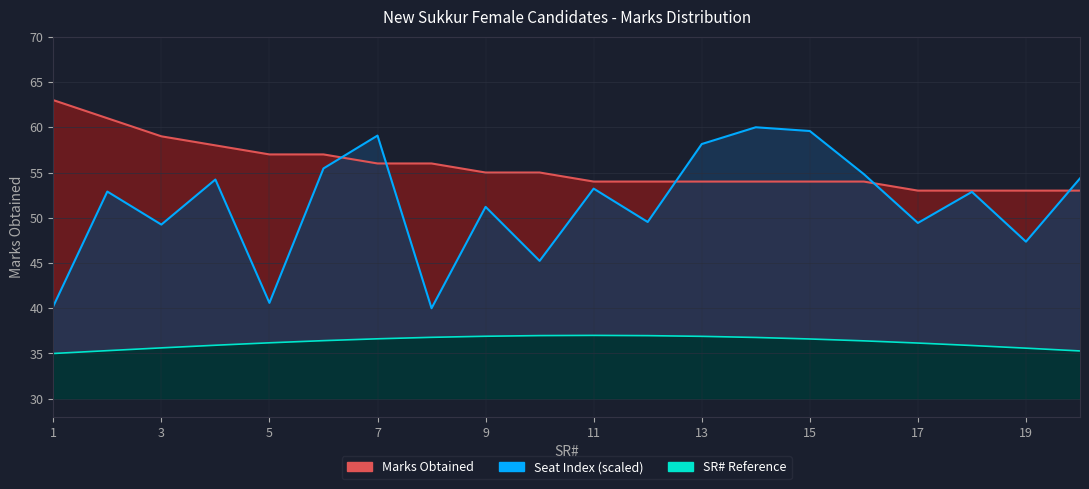

How many times do Seat No (scaled) and Marks Obtained cross each other?

5